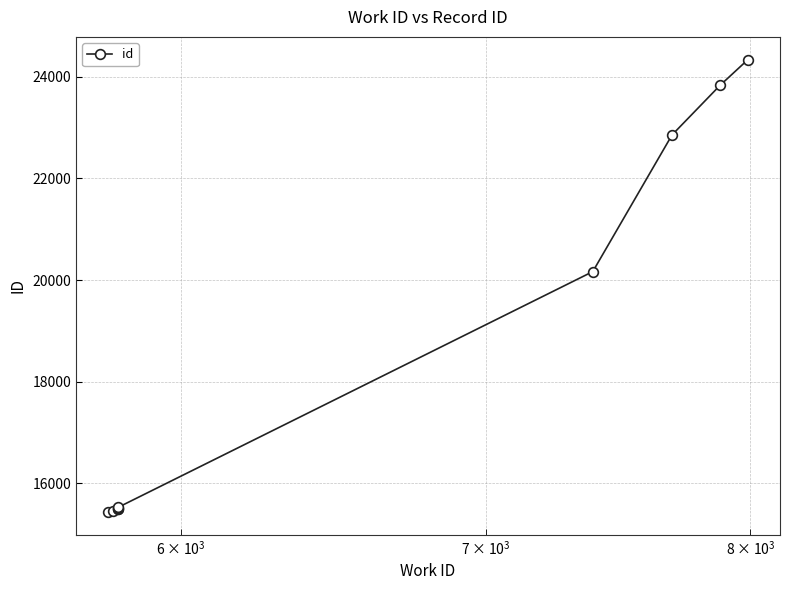

Reading left to right, list all the values displayed in this chart.

15429	15459	15487	15499	15512	15527	20166	22857	23834	24342